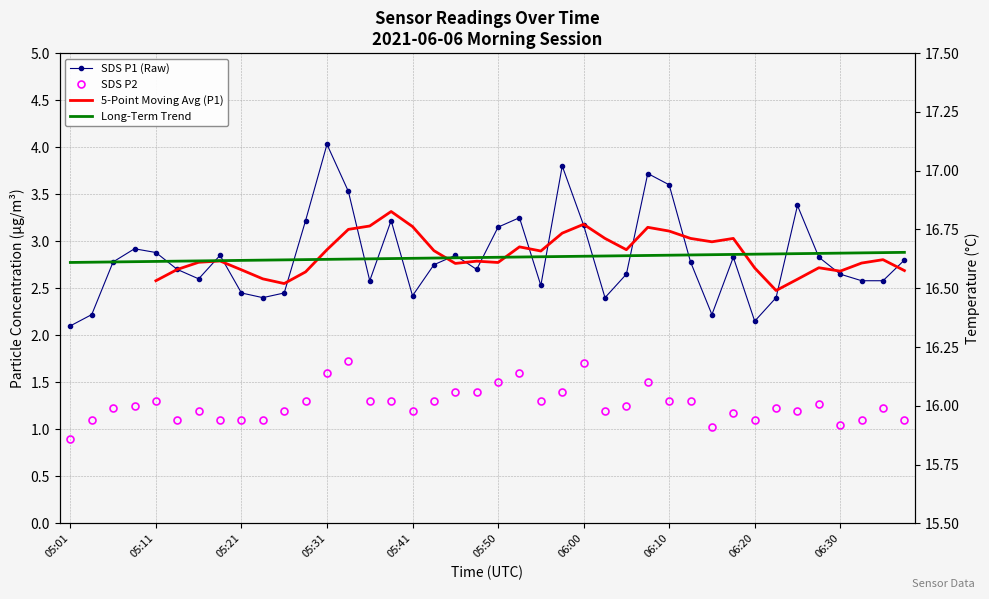

True or false: Temp has more than 0 interior local peaks.

False